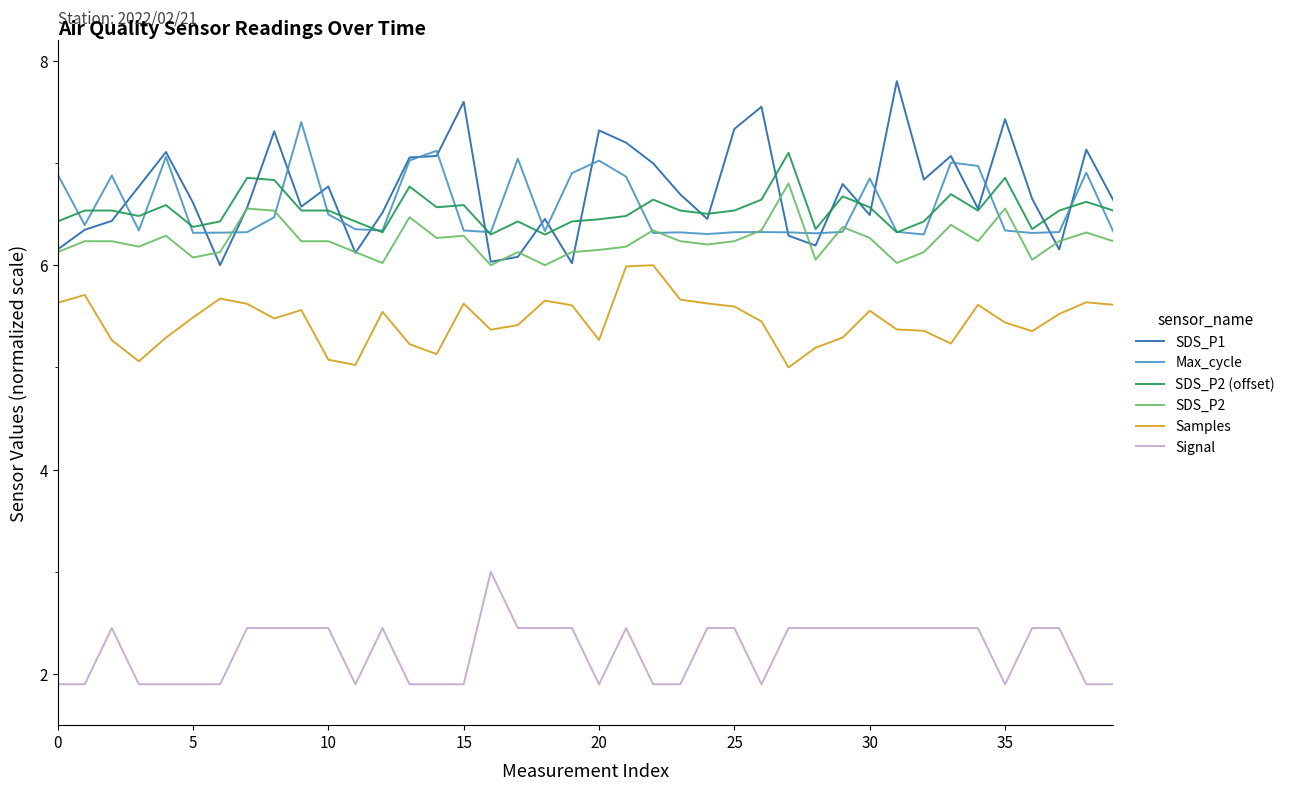

Rank the series by their maximum value, from highest to lowest.

SDS_P1, Max_cycle, SDS_P2 (offset), SDS_P2, Samples, Signal